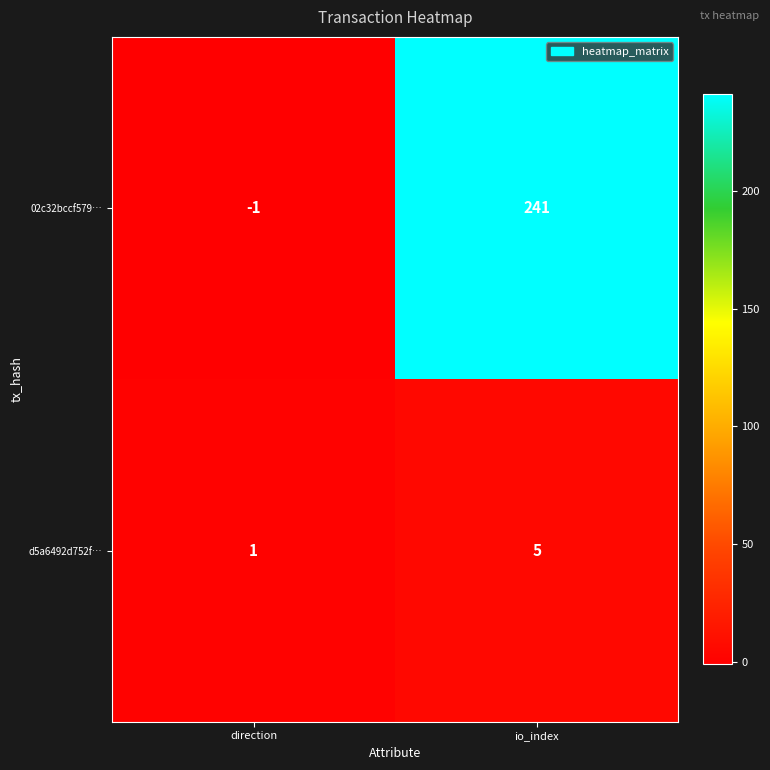

Reading left to right, extract all data points from this chart.

02c32bccf579…: direction=-1	io_index=241
d5a6492d752f…: direction=1	io_index=5